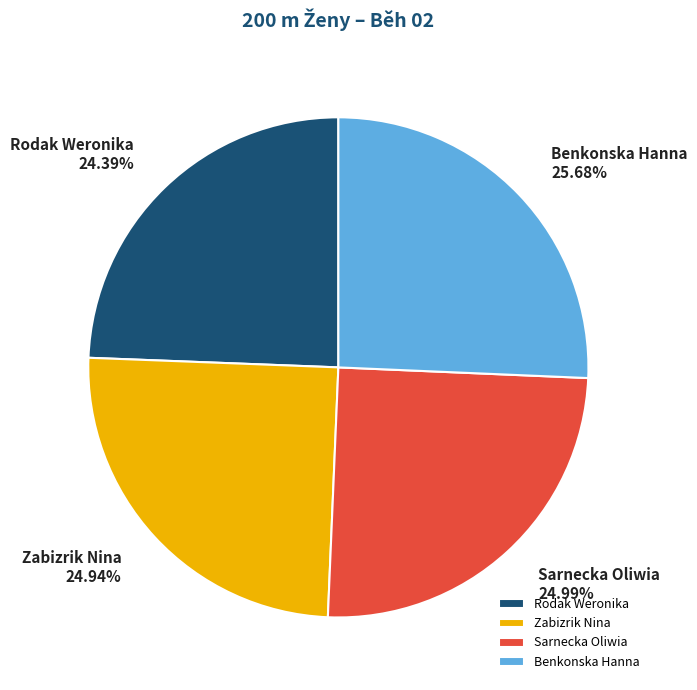

Does any single category account for the majority?

No